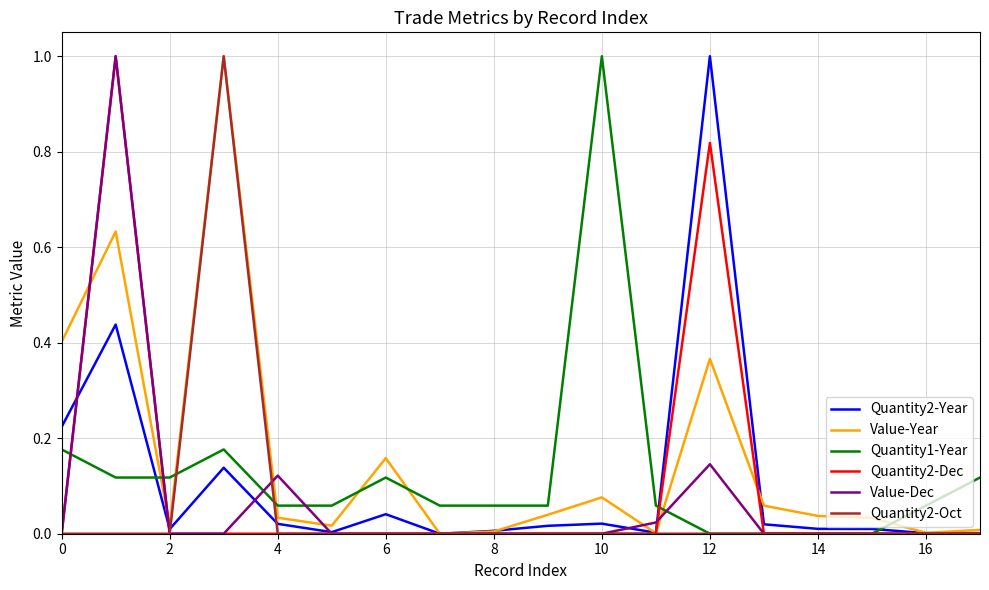

What is the maximum value shown in the chart?

1.0